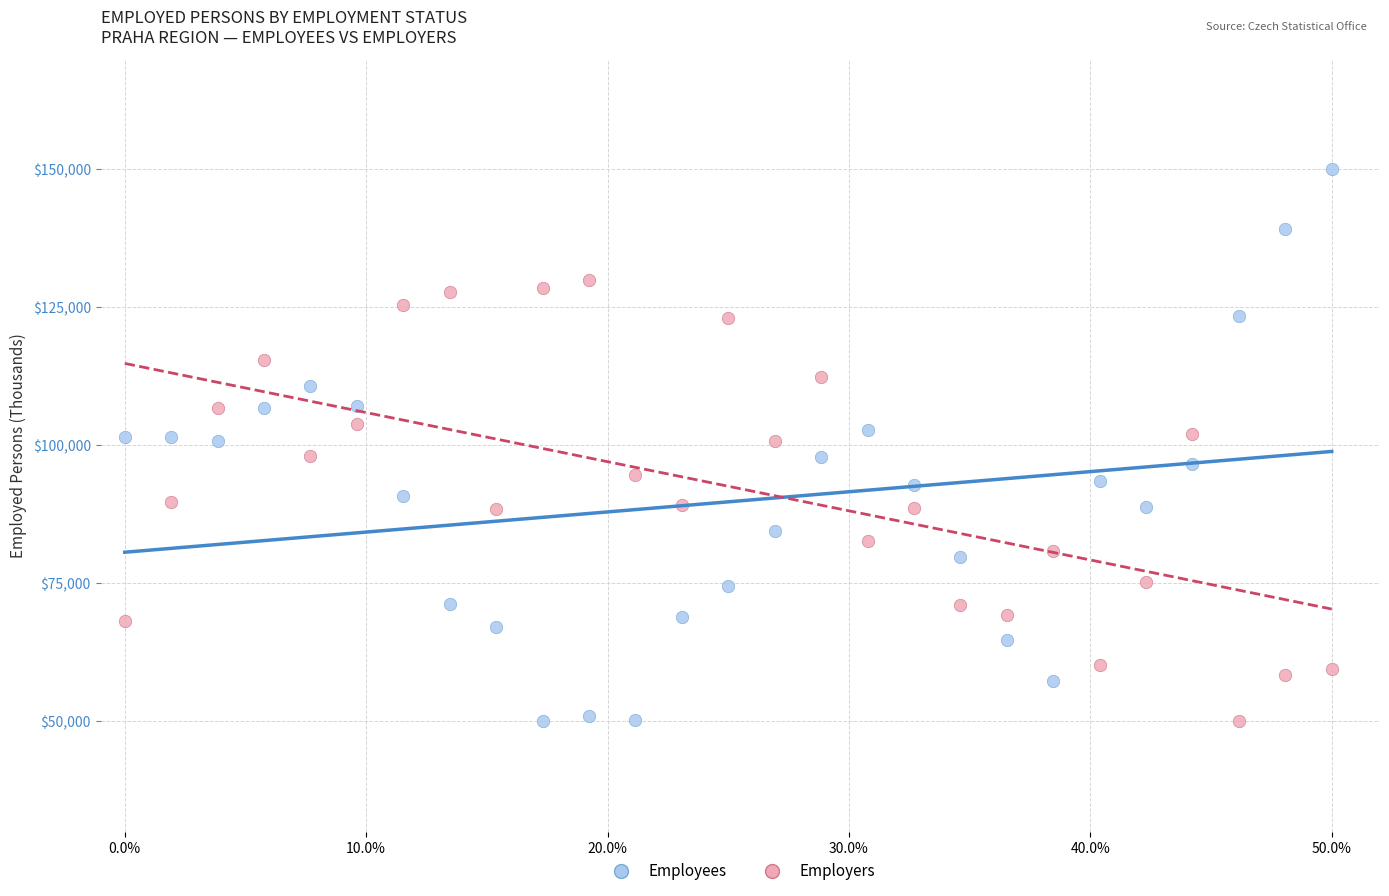

Across all data points, what is the range of X values (max minus min)?

50.0